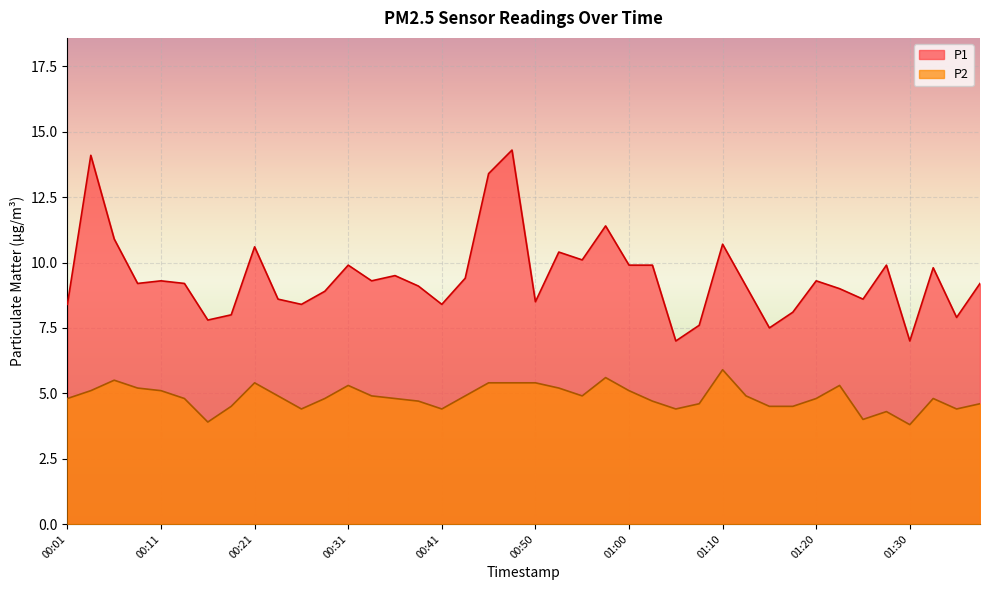

Is the value of P1 at 01:10 greater than the value of P2 at 00:26?

Yes